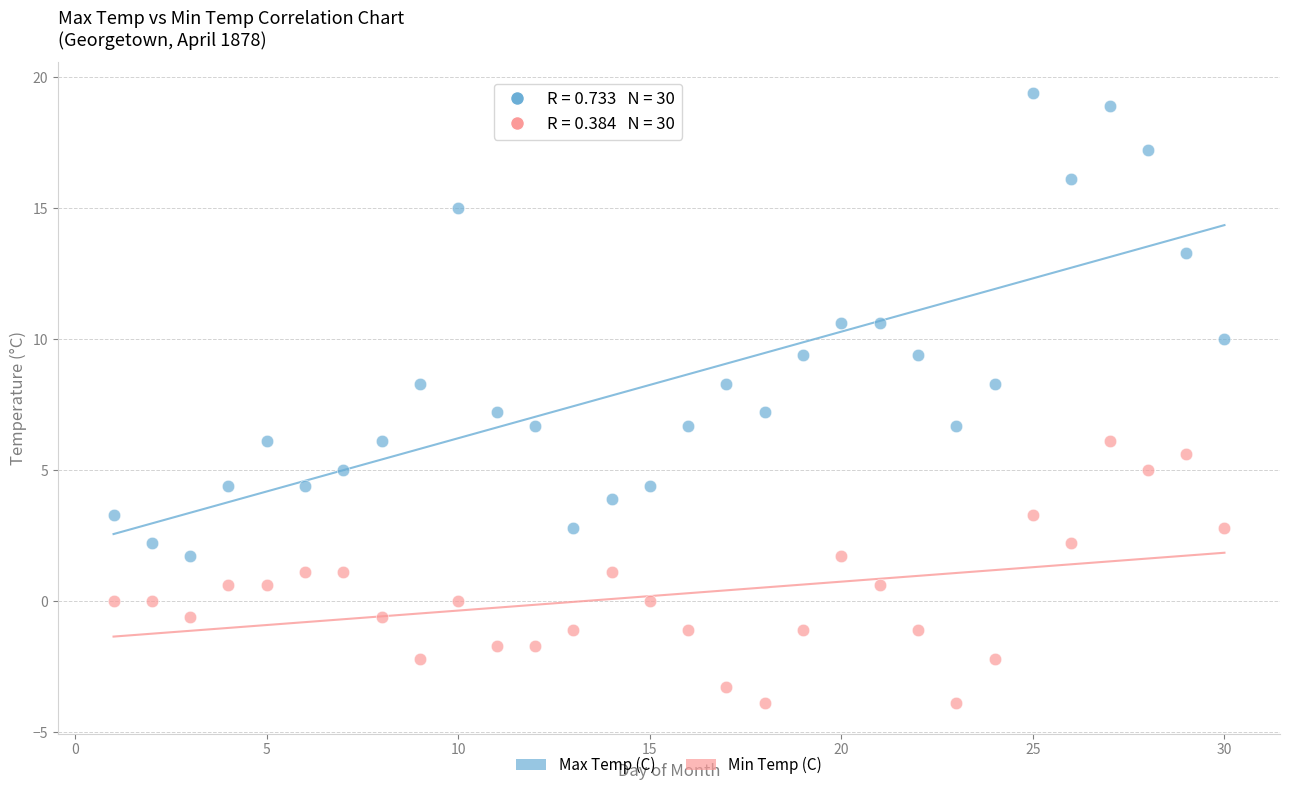

Which series reaches the maximum Y coordinate?

Max Temp (C)